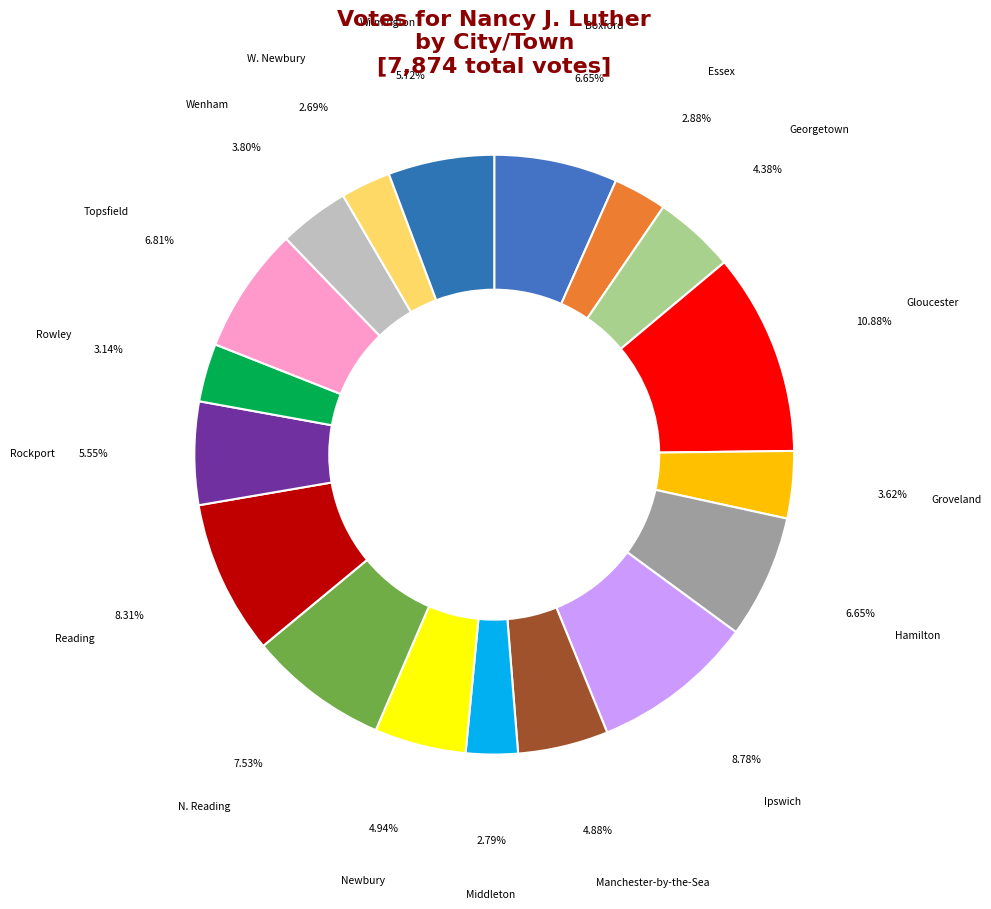

To the nearest percent, what percentage of the pie is Hamilton?

7%